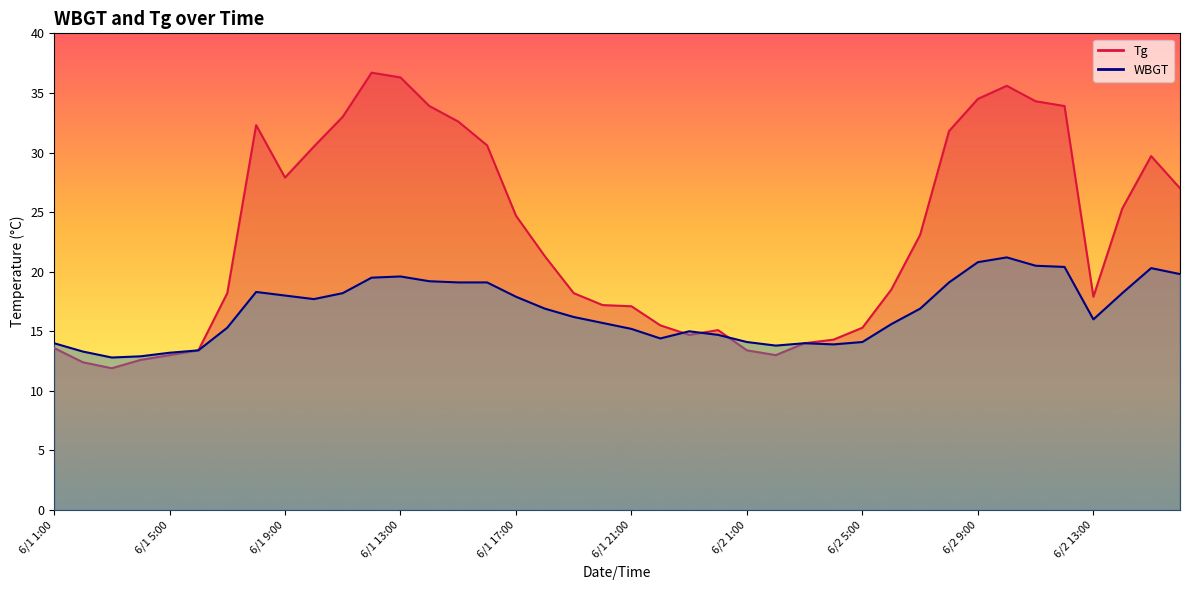

What is the label of the 26th point from the right?

6/1 15:00